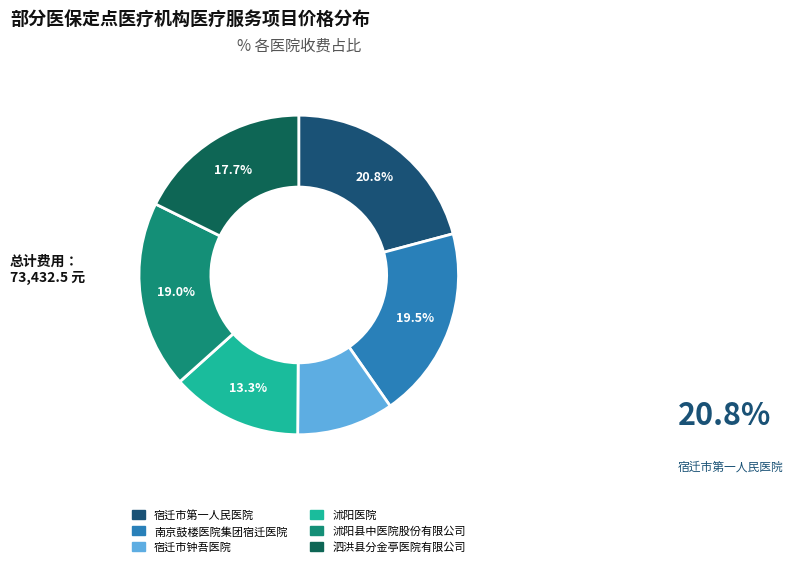

Is there any slice that represents more than half of the pie?

No